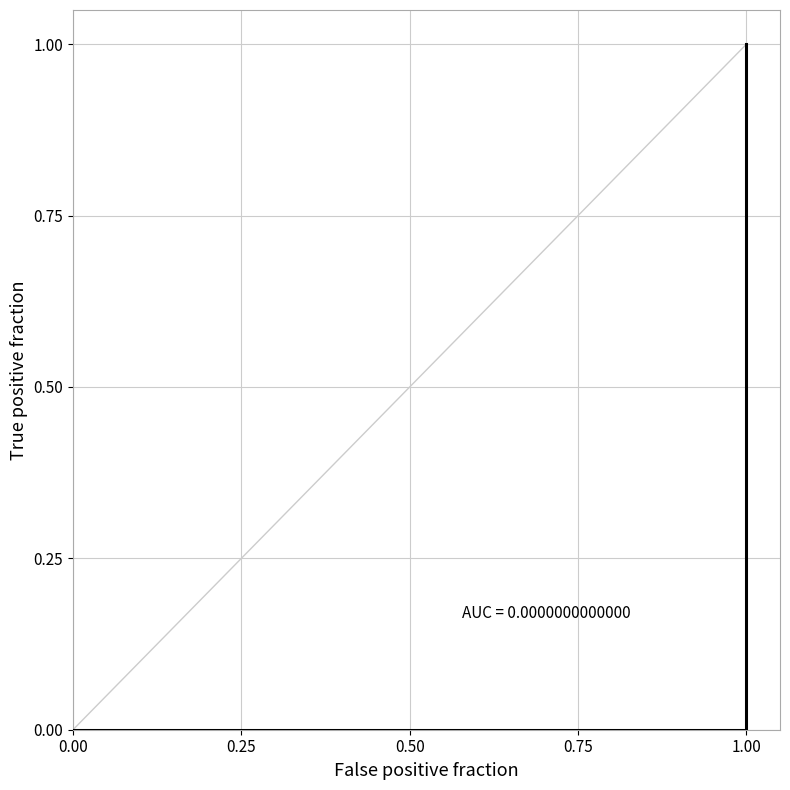

Between 0.25 and 12, which is larger?

12